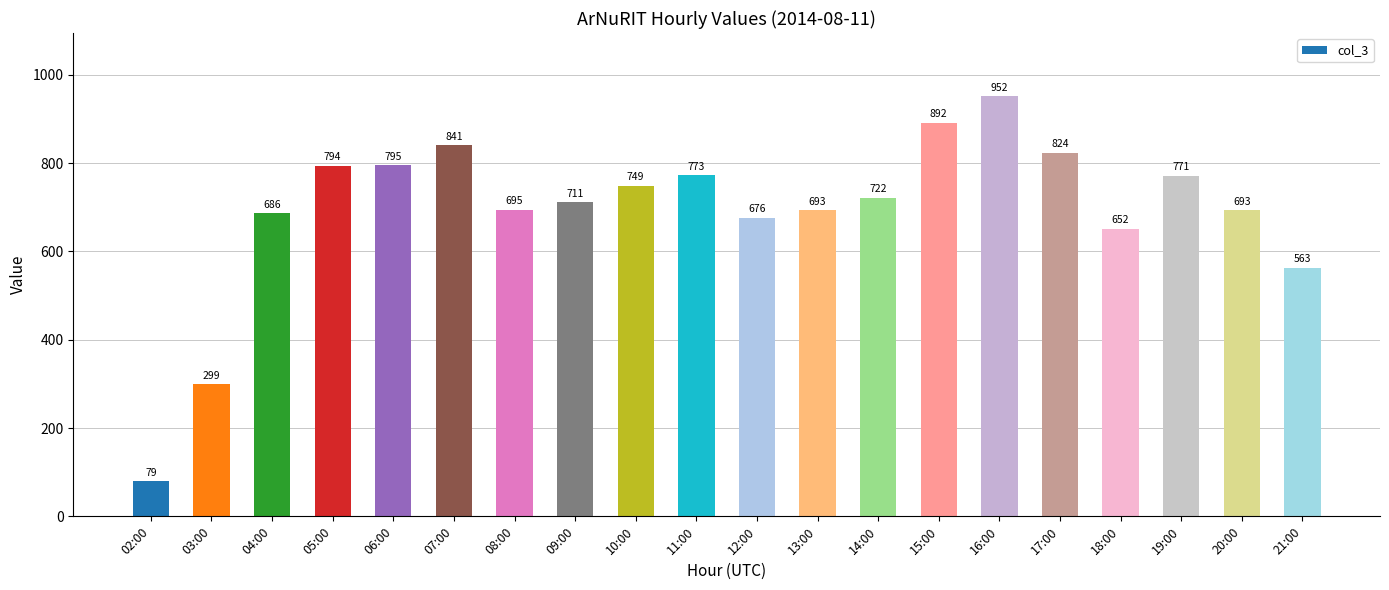

What is the label of the 18th bar from the left?

19:00